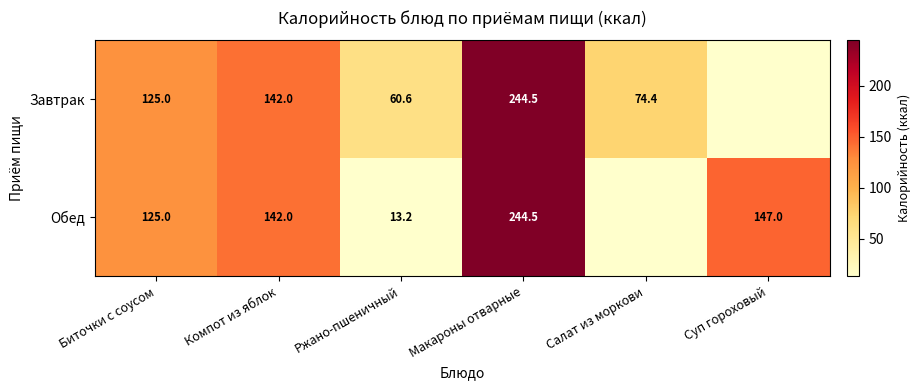

What is the difference between the Обед values at Ржано-пшеничный and Суп гороховый?

133.8